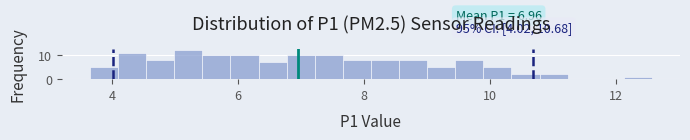

Read against the x-axis, roughly where is the centre of the tallest bar?

5.2